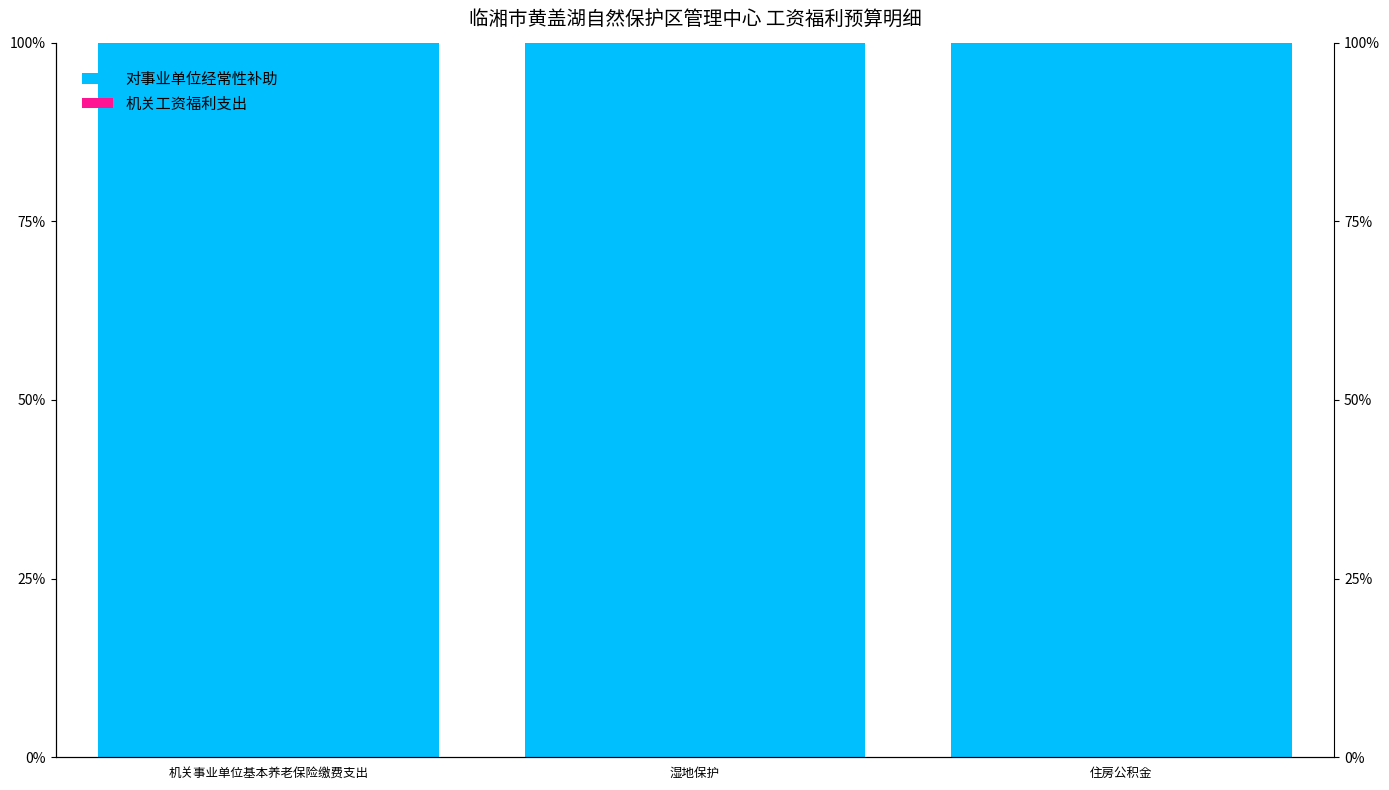

Rank the series by their average value, from lowest to highest.

机关工资福利支出, 对事业单位经常性补助